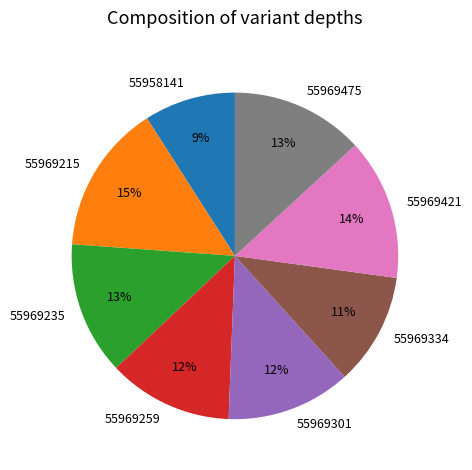

Which category has the biggest portion of the pie?

55969215